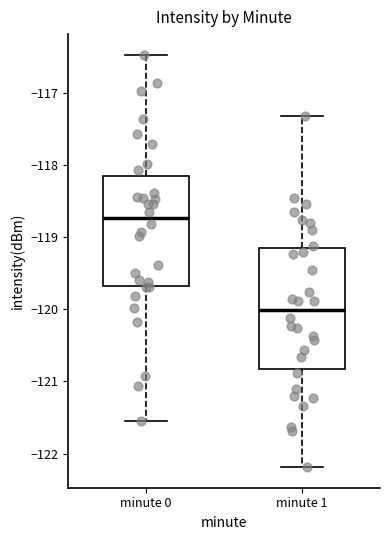

Which box has the lowest median line?

minute 1